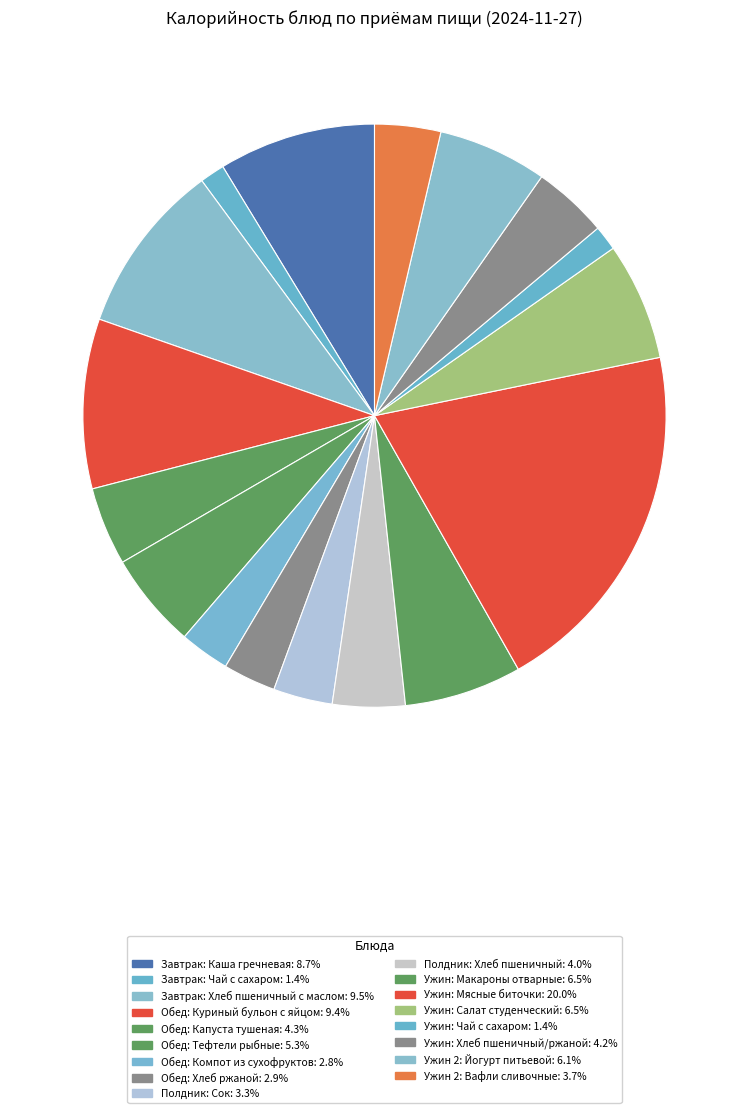

How many segments does this pie chart have?

17